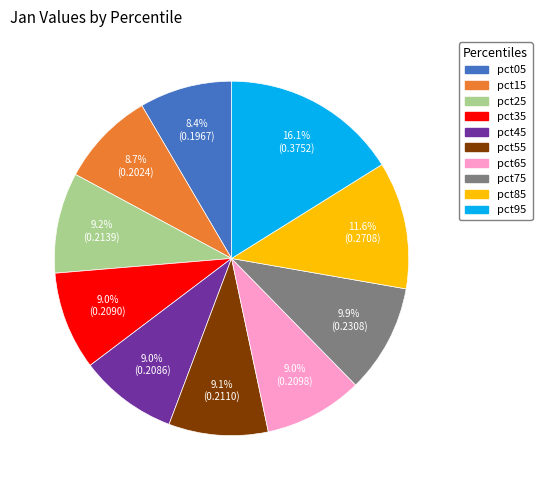

Which slice is the largest?

pct95